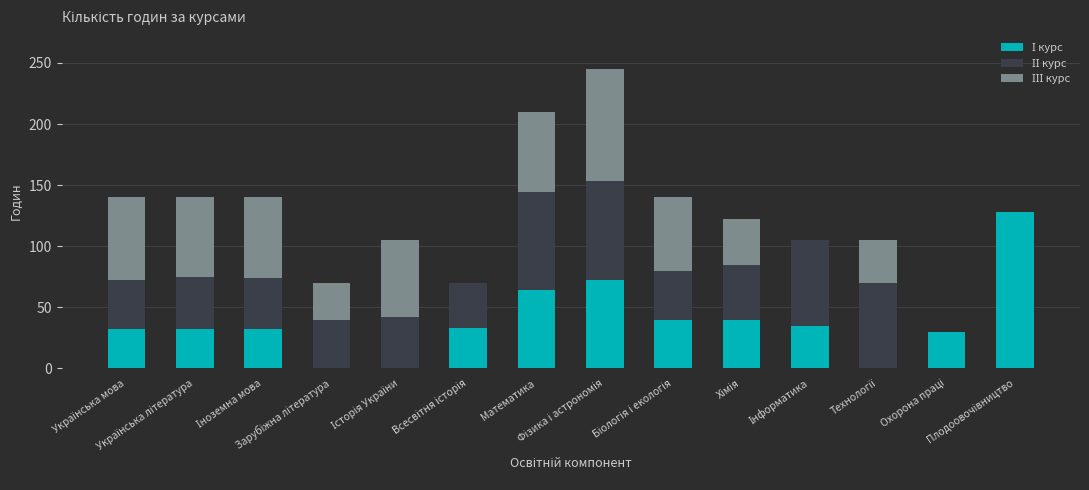

Between Біологія і екологія and Плодоовочівництво, which is larger?

Плодоовочівництво